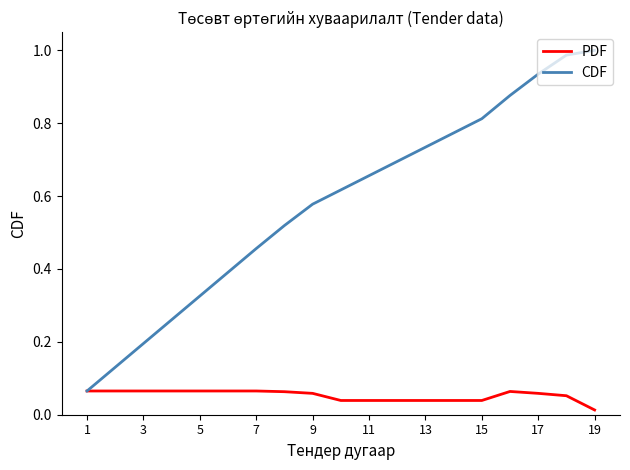

Rank the series by their maximum value, from lowest to highest.

PDF, CDF